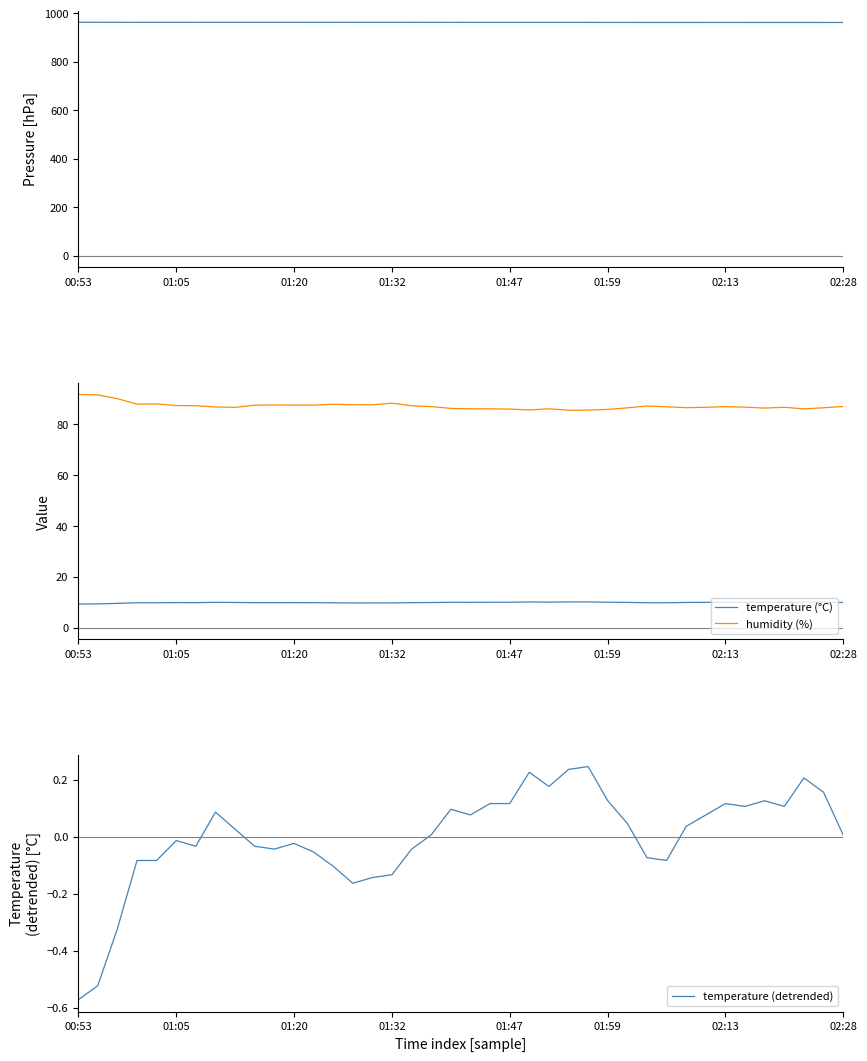

The value of temperature (°C) at 01:32 is 9.8. True or false?

True